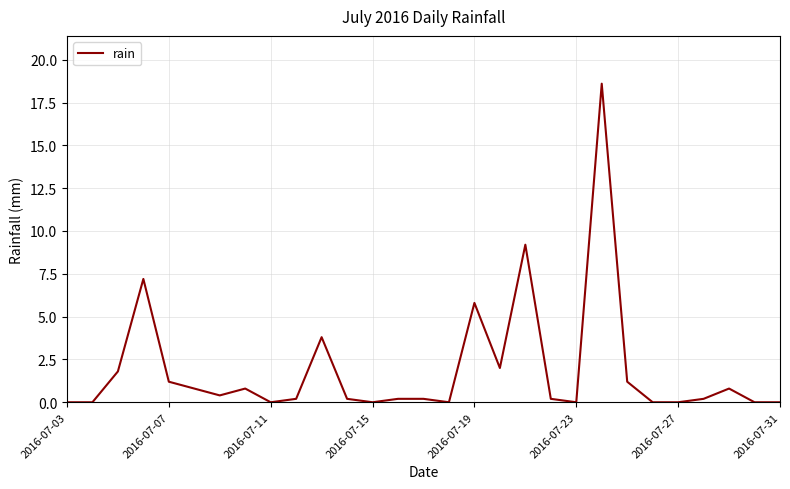

What is the greatest value displayed?

18.6